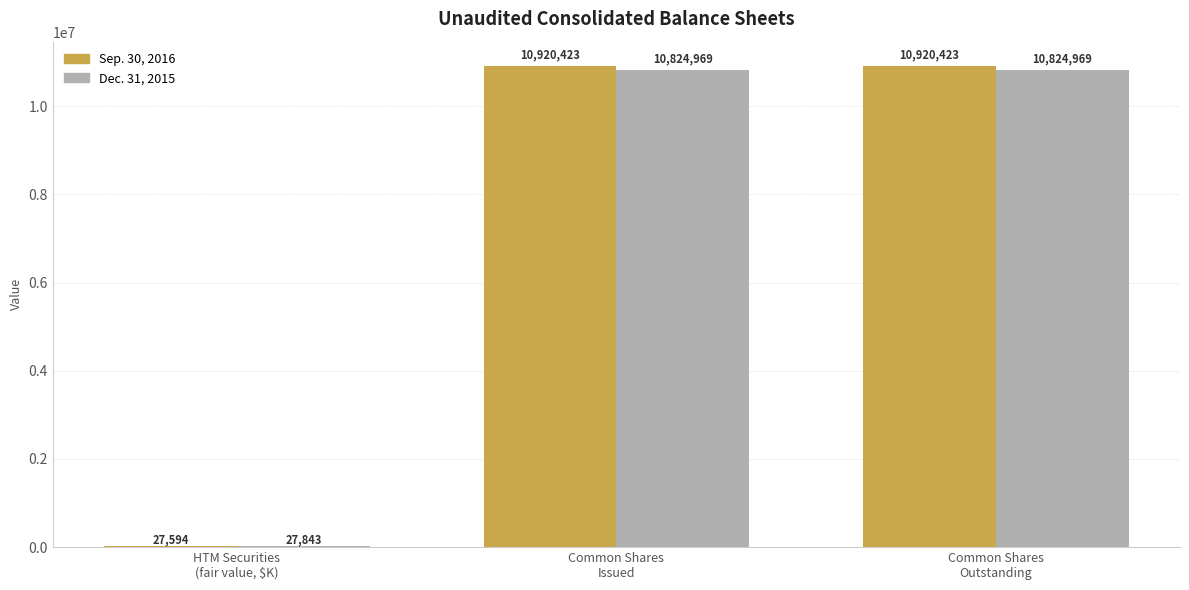

Which series has the largest total across all categories?

Sep. 30, 2016